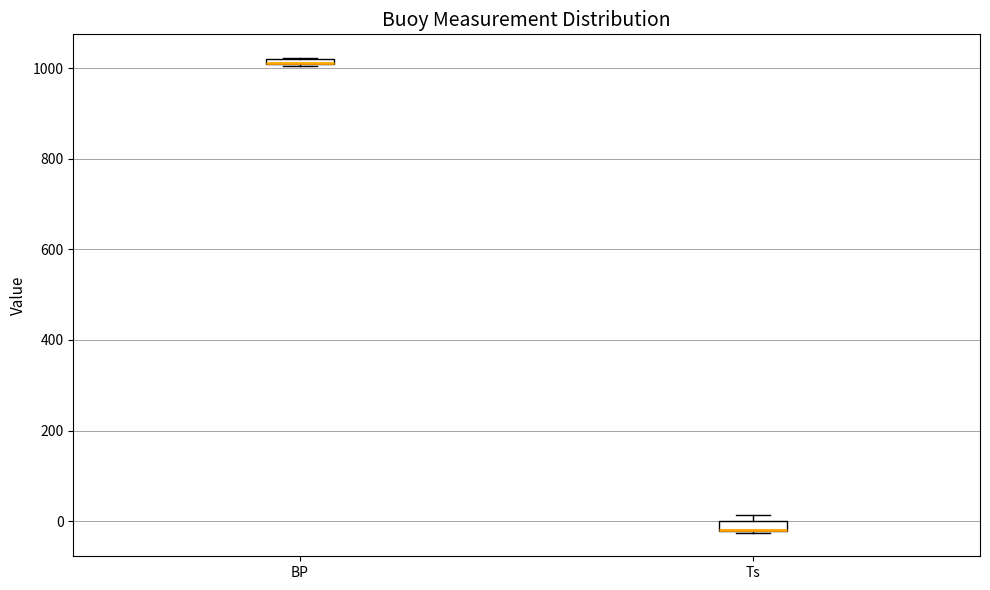

Where is the lower edge of the box for Ts on the y-axis? The values are not printed on the chart, so give them approximately, as read against the axis.

-20